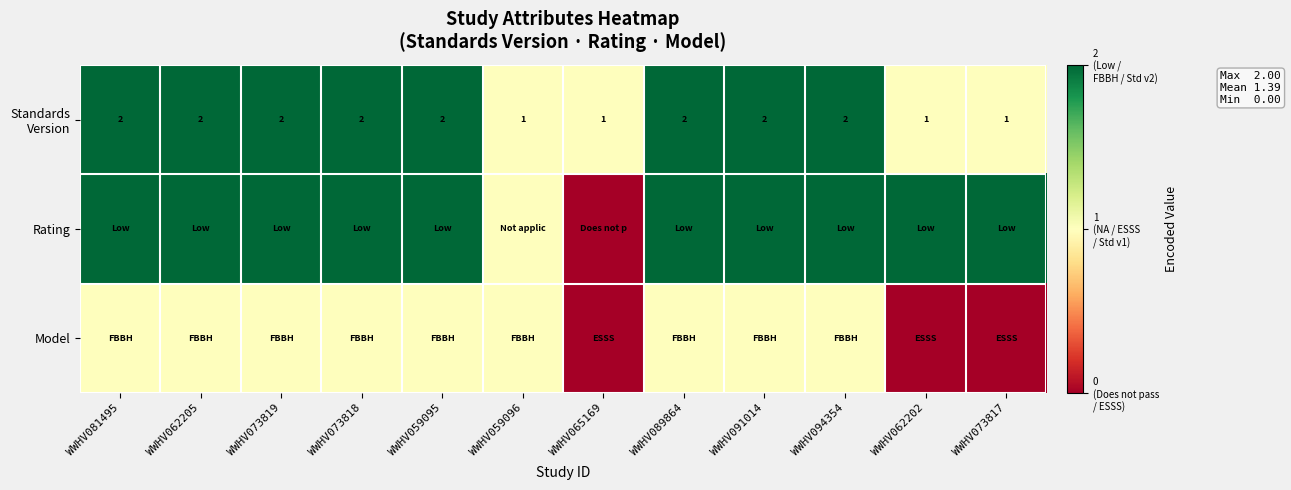

What is the difference between the Rating values at WWHV059096 and WWHV062202?

1